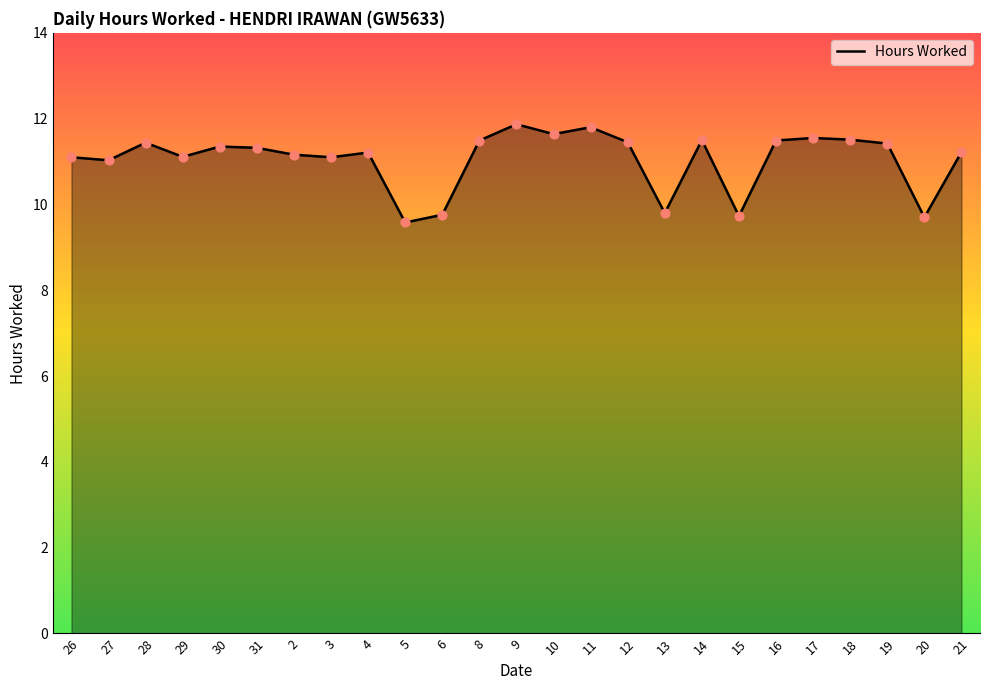

What is the change in value from 27 to 9?

+0.8